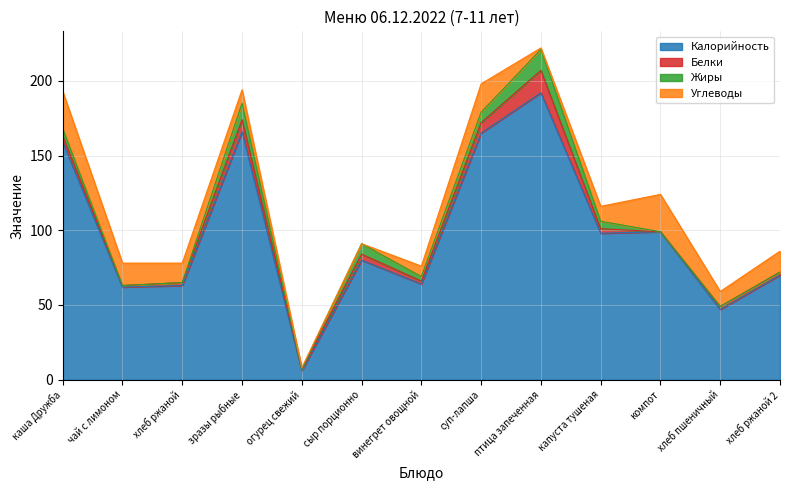

At how many categories does at least one series exceed 102?

4